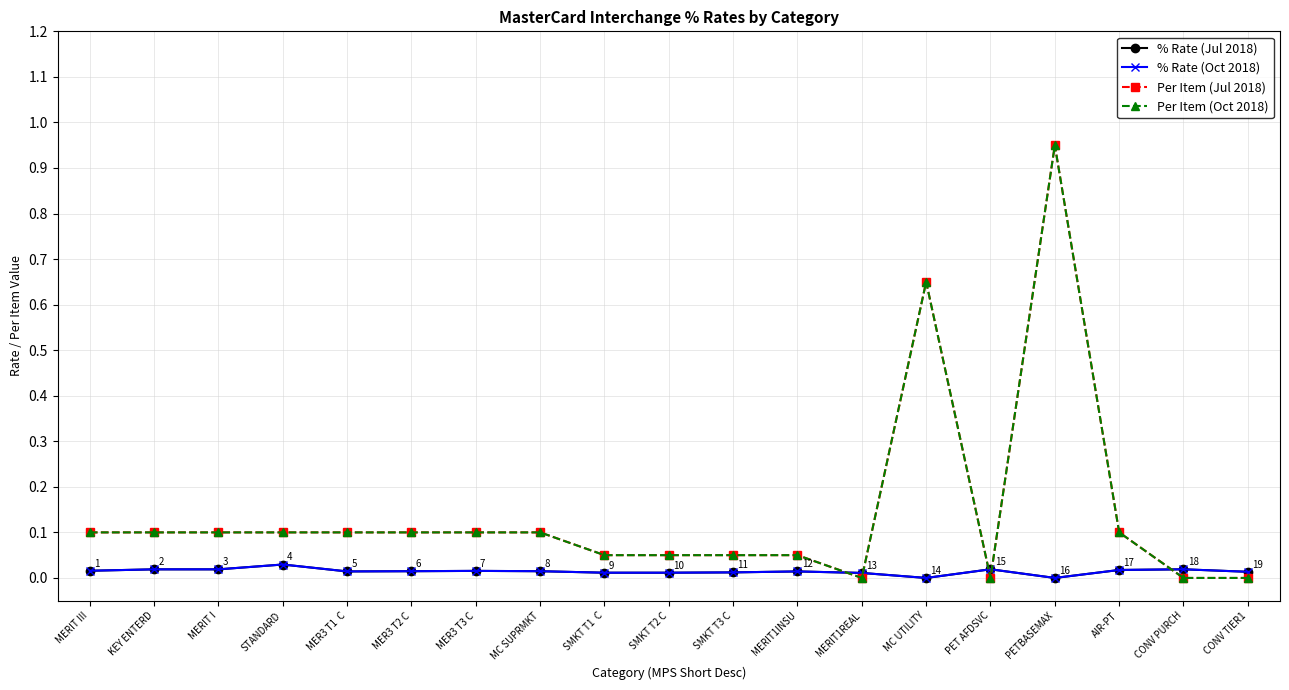

Does the chart have visible grid lines?

Yes